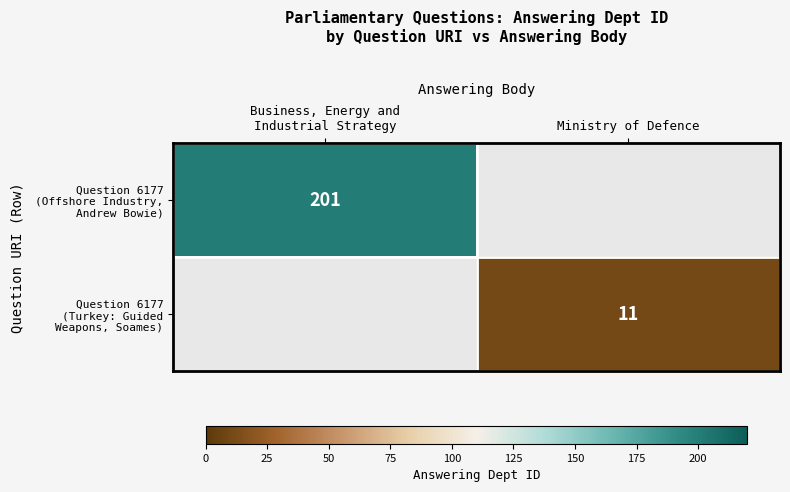

The value of row_0 at Business, Energy and
Industrial Strategy is 139.3. True or false?

False